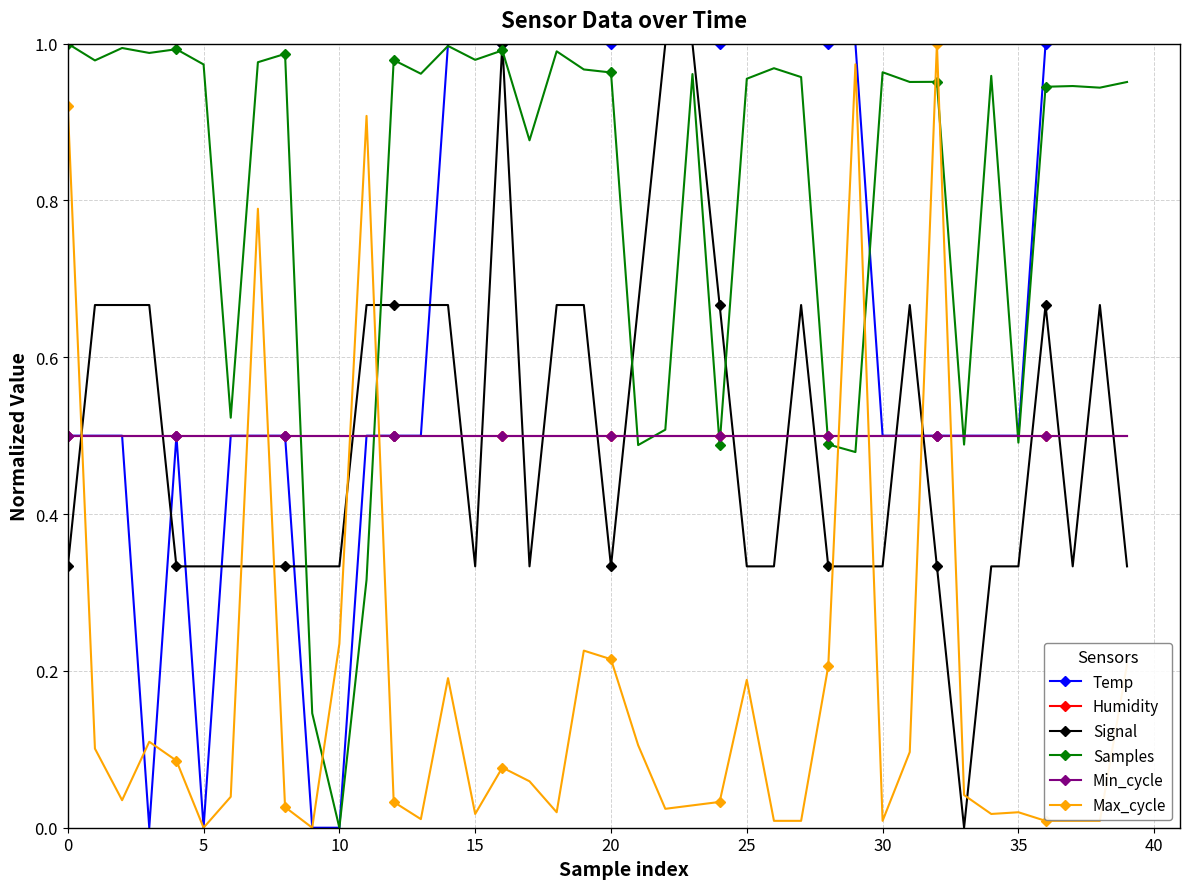

Does the chart have visible grid lines?

Yes